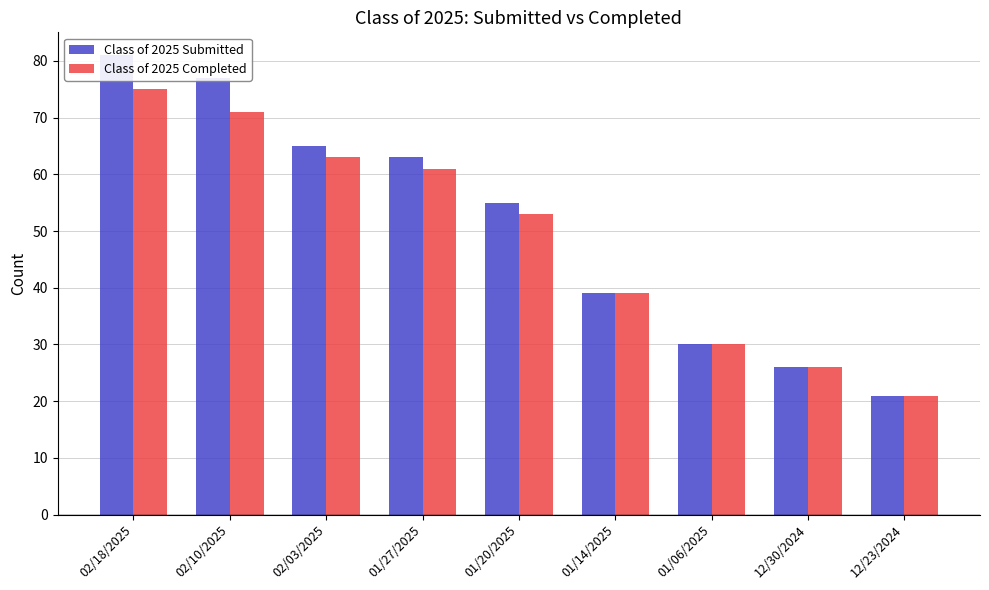

How many groups of bars are there?

9